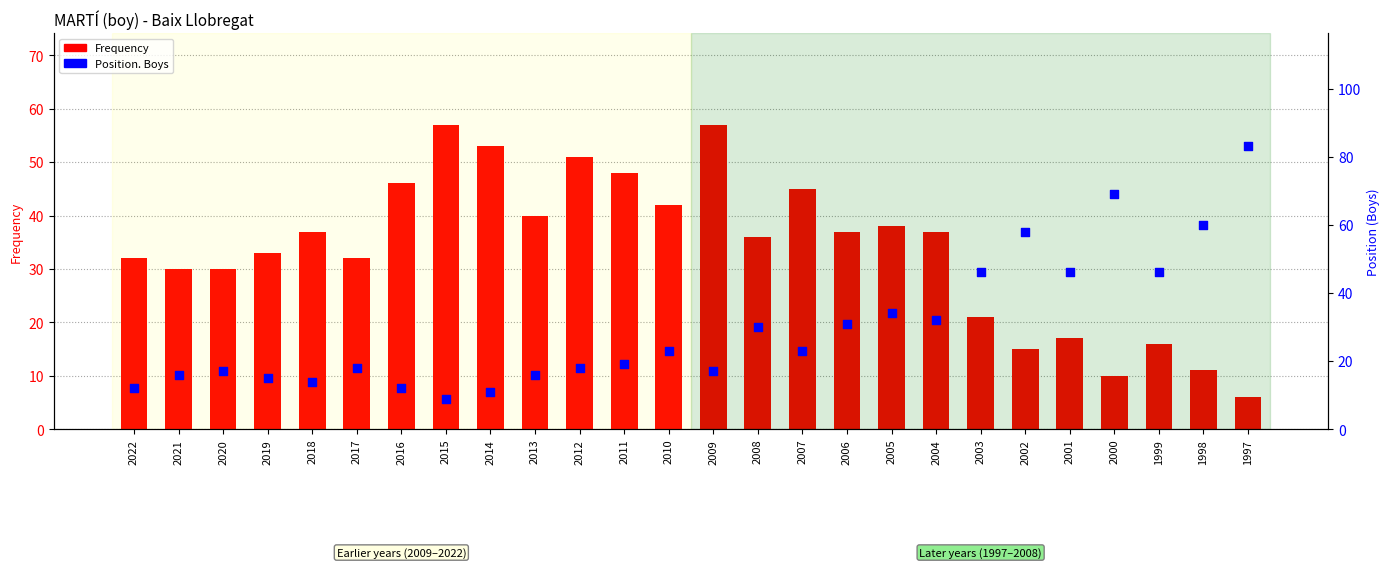

At which category is the sum across all series the highest?

1997